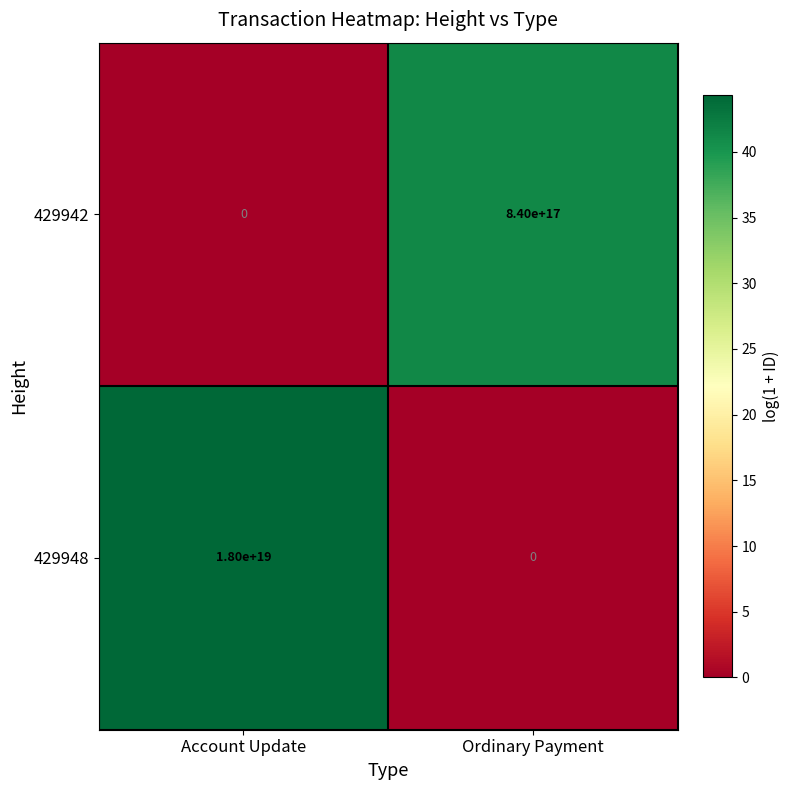

At which category is the sum across all series the highest?

Account Update